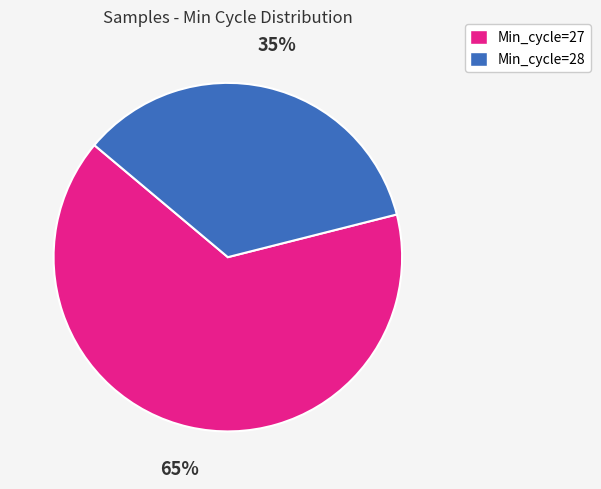

Is there any slice that represents more than half of the pie?

Yes